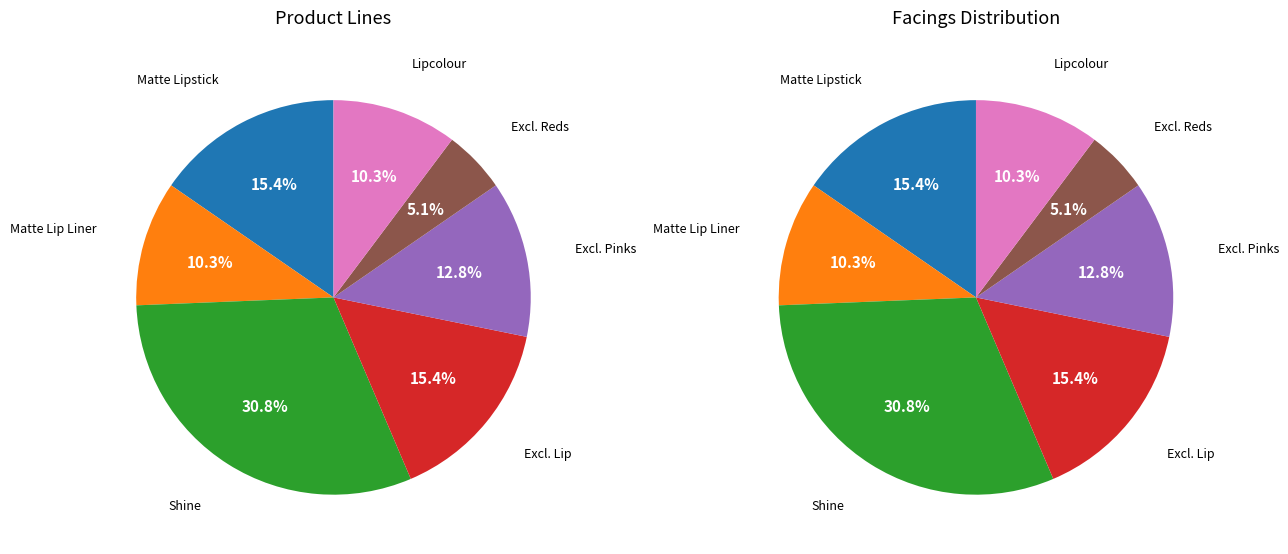

Is it true that Colour Riche Collection Exclusive Reds is 1% of the pie?

False